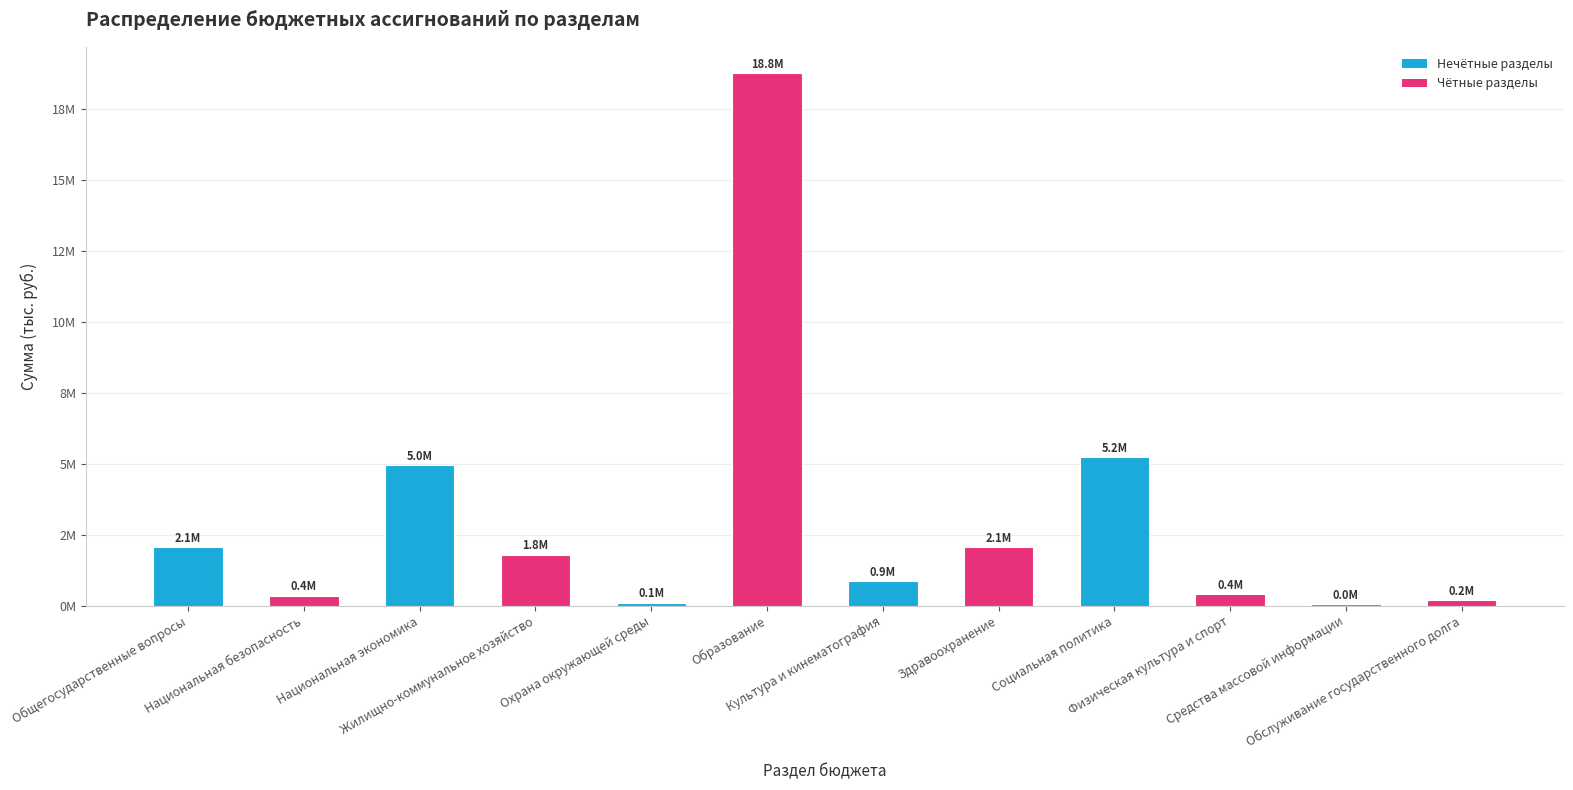

What is the smallest value displayed?

45000.0